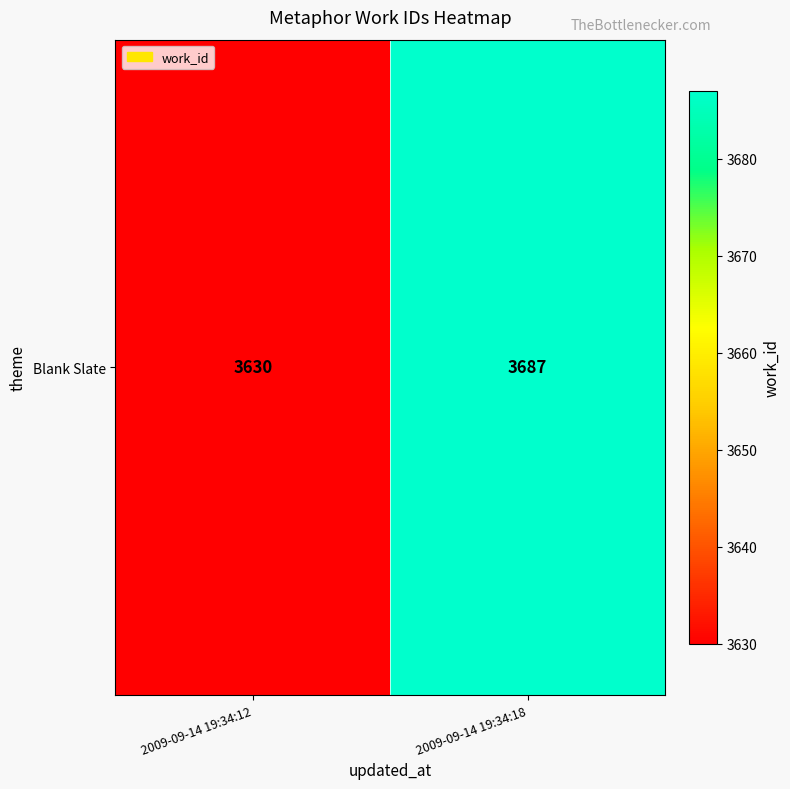

Is it true that the value at 2009-09-14 19:34:12 is 3630?

True